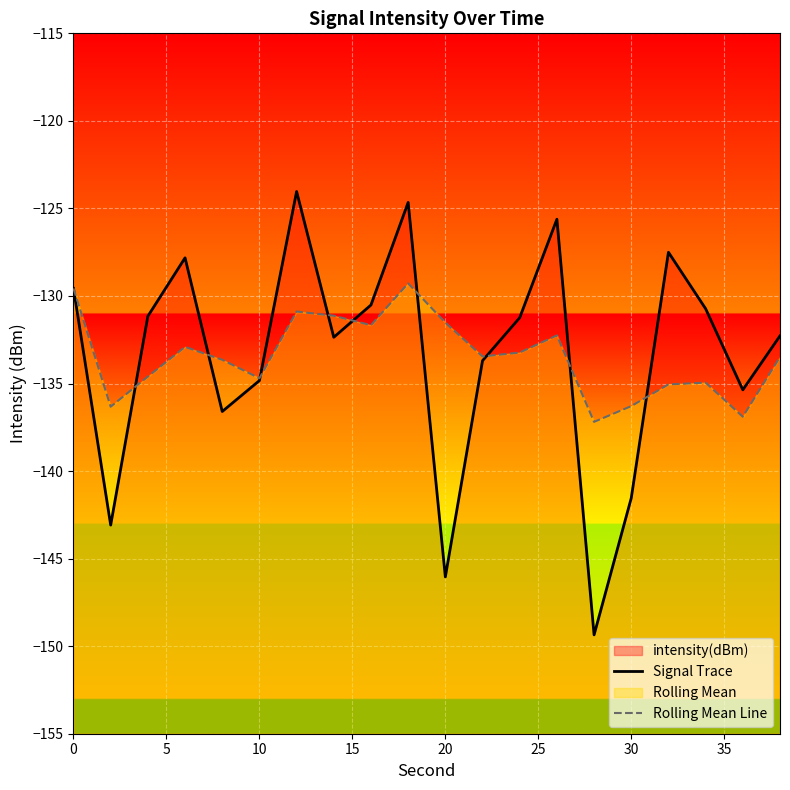

How many data points in Signal Trace are above -131?

8